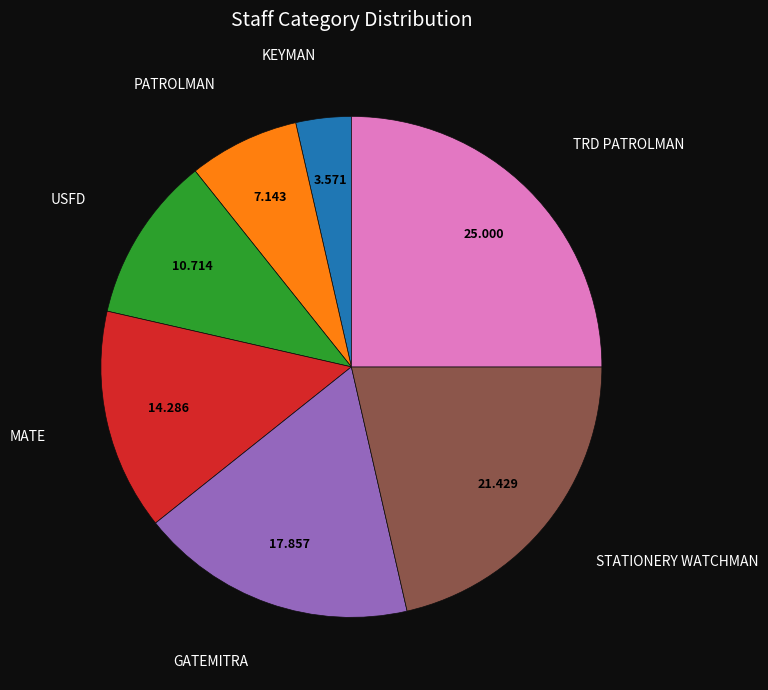

Is there a majority slice in this chart?

No